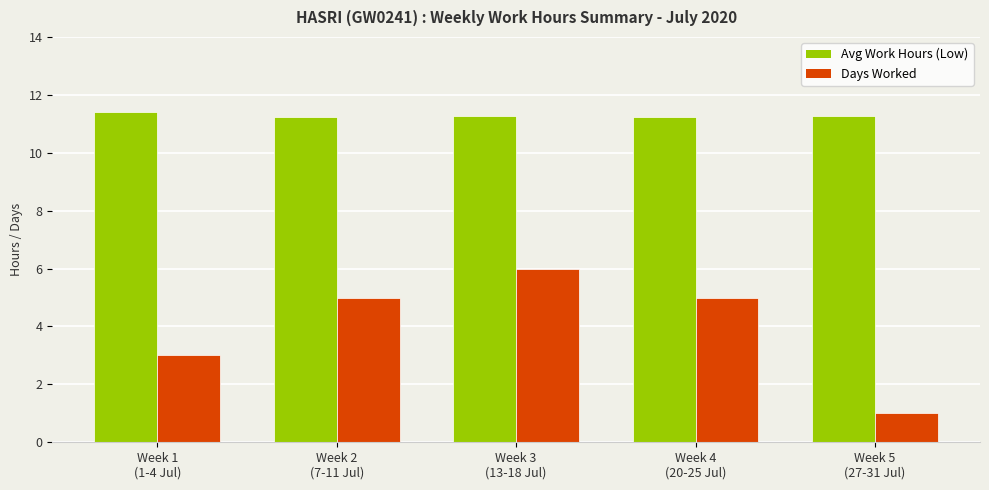

List the series in order of their peak value, highest first.

Avg Work Hours (Low), Days Worked